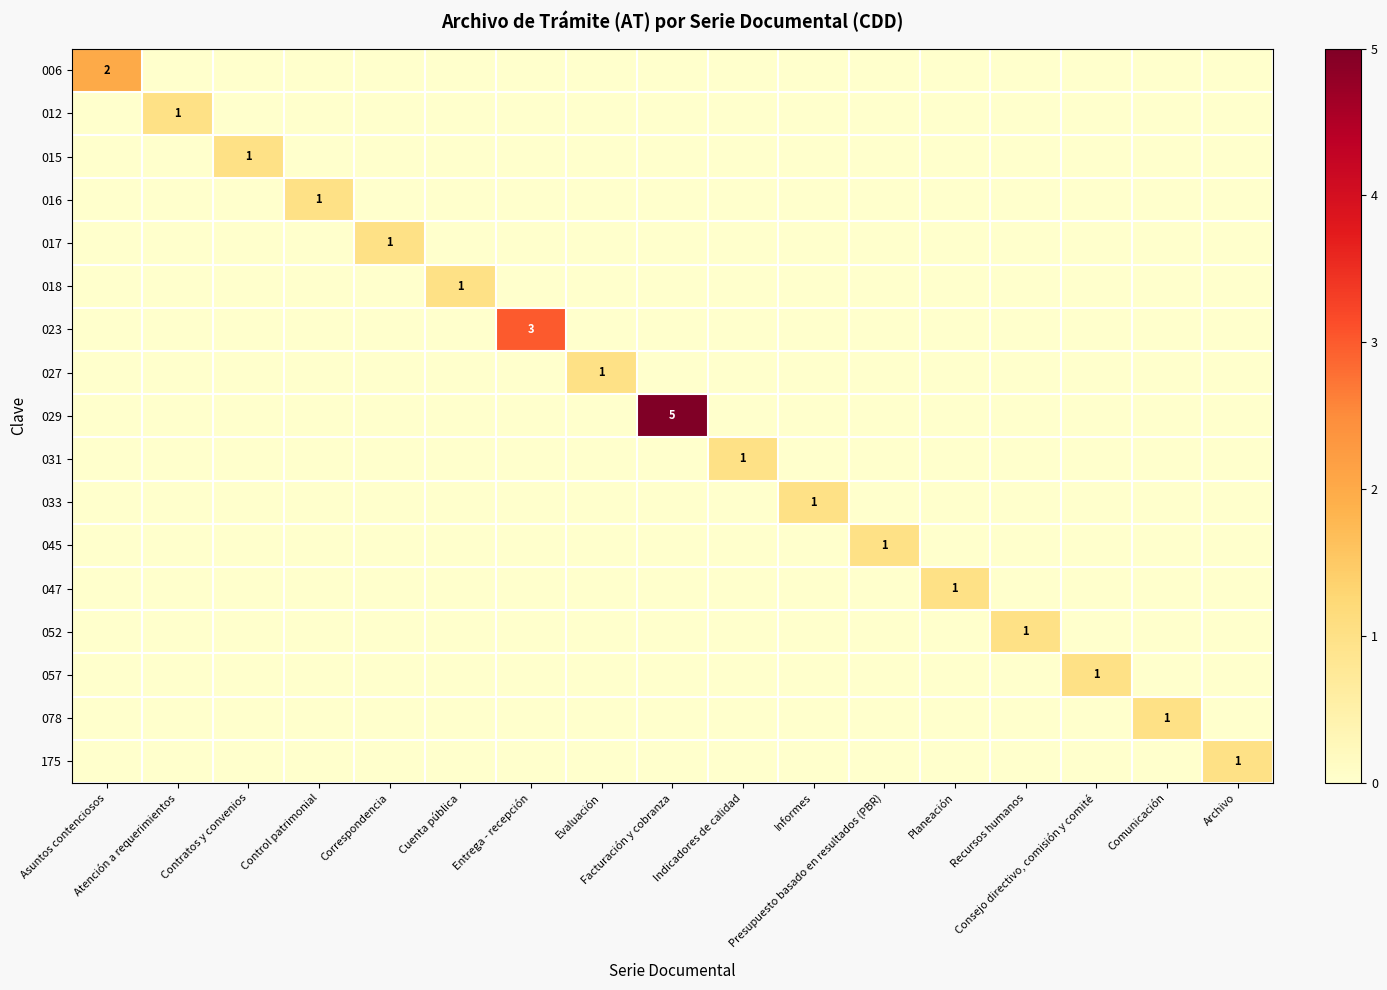

Rank the categories by 016 value from lowest to highest.

Asuntos contenciosos, Atención a requerimientos, Contratos y convenios, Correspondencia, Cuenta pública, Entrega - recepción, Evaluación, Facturación y cobranza, Indicadores de calidad, Informes, Presupuesto basado en resultados (PBR), Planeación, Recursos humanos, Consejo directivo, comisión y comité, Comunicación, Archivo, Control patrimonial